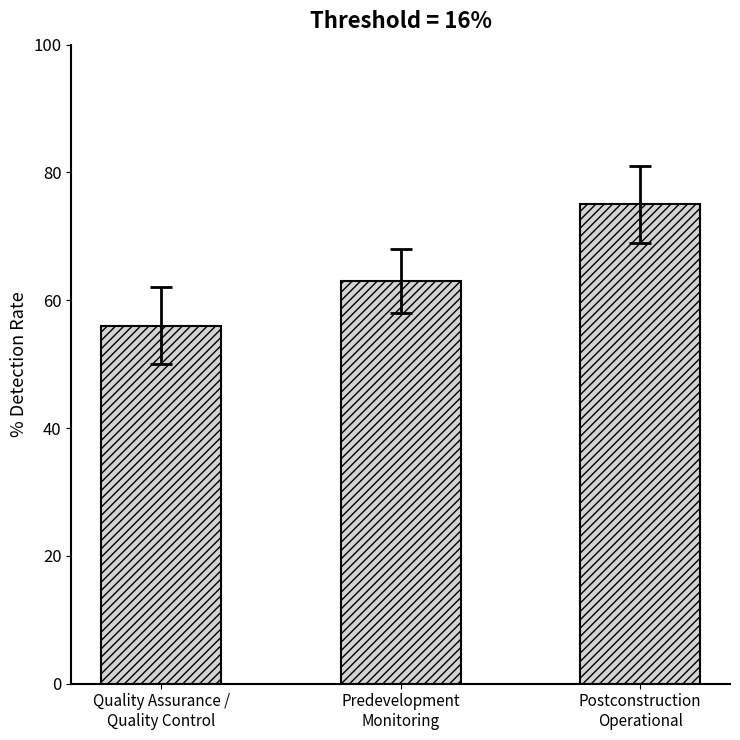

What is the greatest value displayed?

75